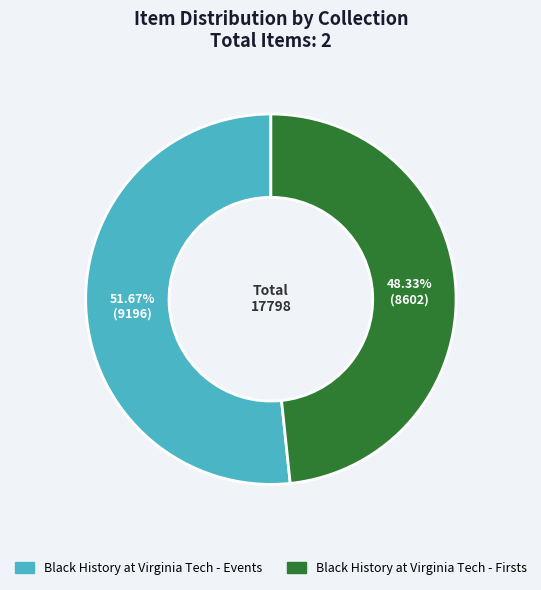

To the nearest percent, what percentage of the pie is Black History at Virginia Tech - Events?

52%